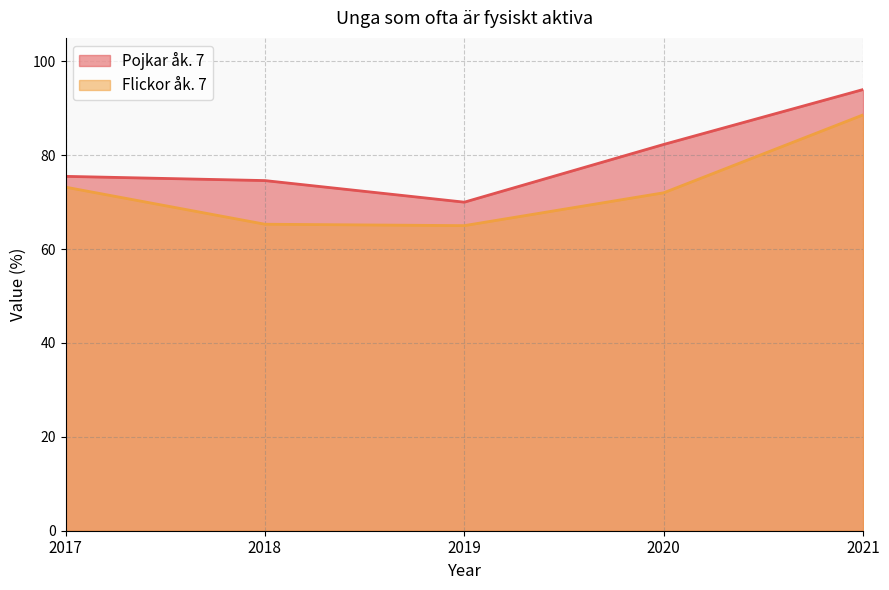

What is the value of the Pojkar åk. 7 point at the 4th from the left?

82.3